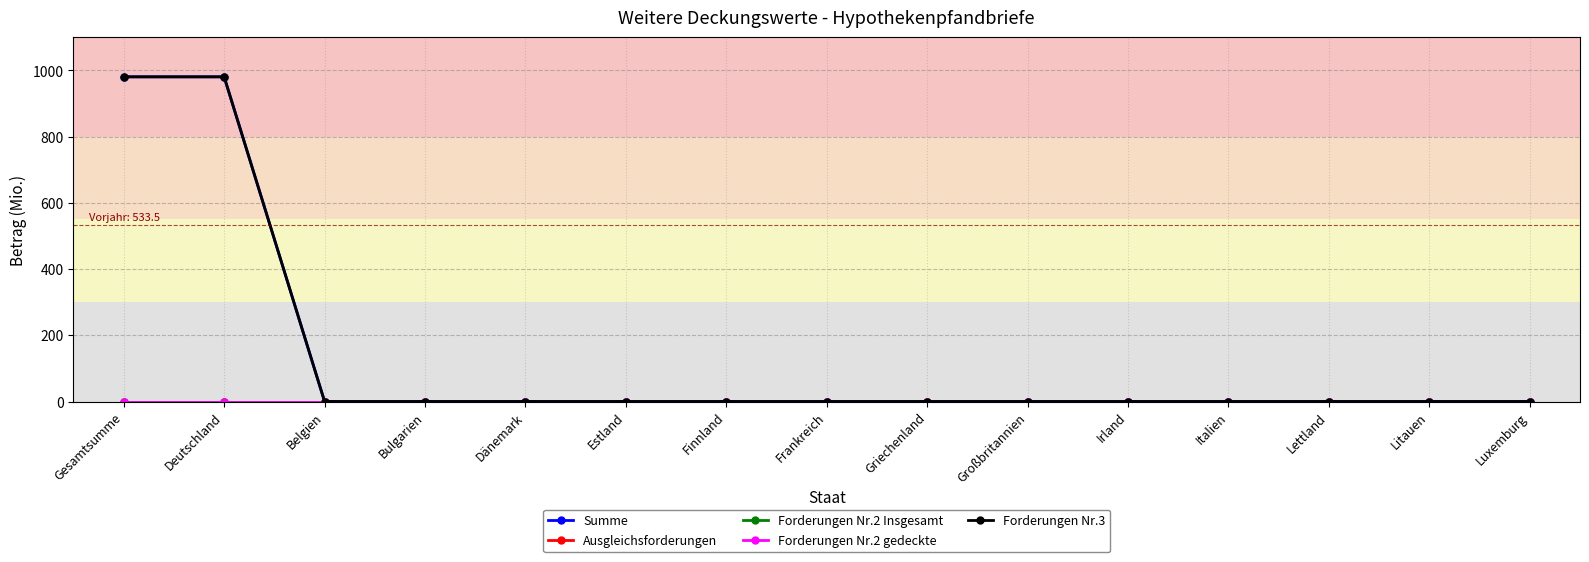

Which category has the lowest value in the Summe series?

Belgien